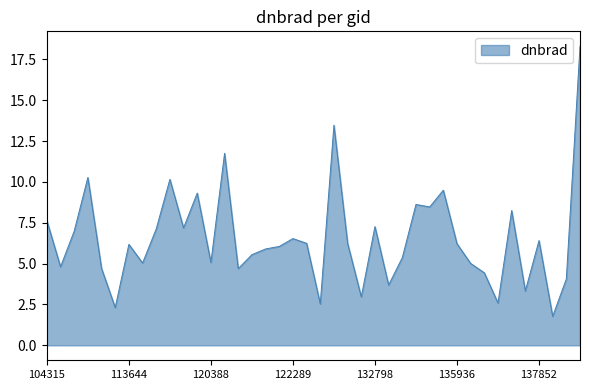

What is the smallest value displayed?

1.8